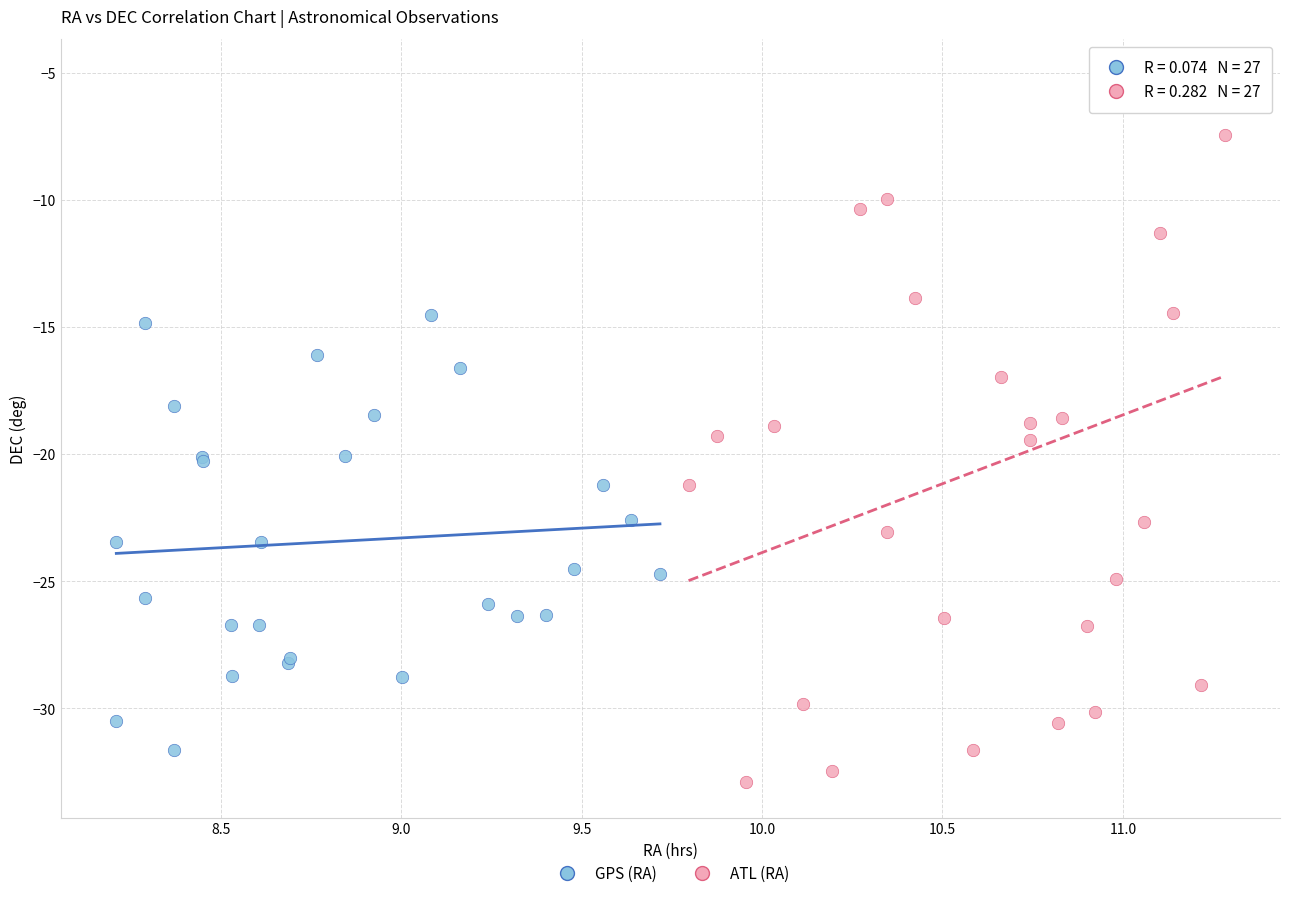

Which series reaches the minimum Y coordinate?

ATL (RA)